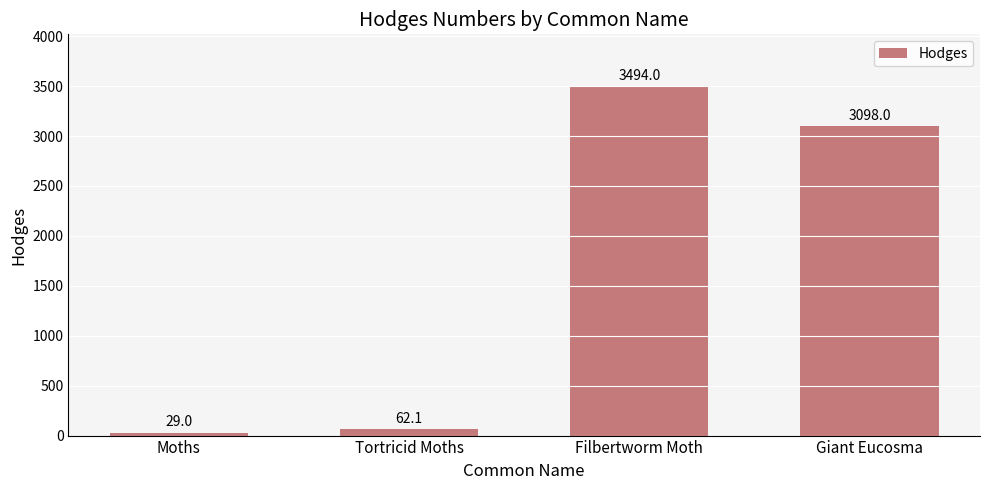

List the labels in order of value, largest first.

Filbertworm Moth, Giant Eucosma, Tortricid Moths, Moths